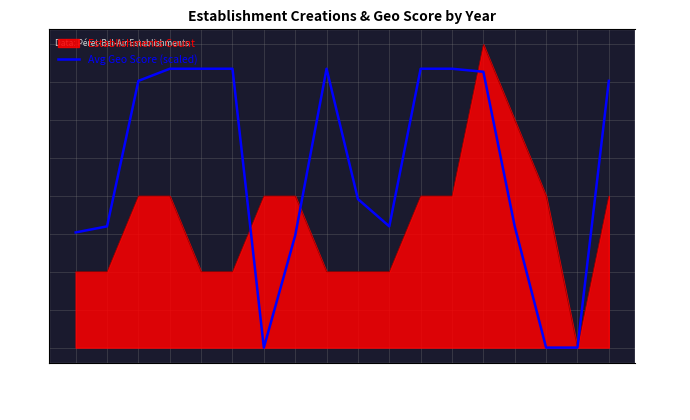

Reading left to right, transcribe all the data shown in this chart.

1983=1.5	1987=1.6	1989=3.5	1990=3.7	1991=3.7	1995=3.7	1996=0.0	1997=1.5	1998=3.7	1999=2.0	2001=1.6	2002=3.7	2003=3.7	2005=3.6	2006=1.6	2007=0.0	2008=0.0	2009=3.5